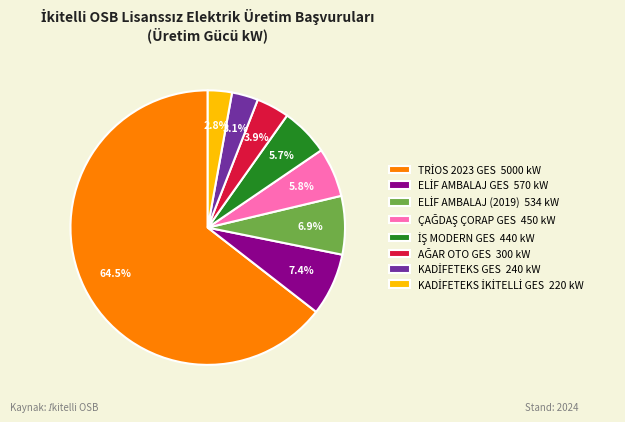

Does any single category account for the majority?

Yes